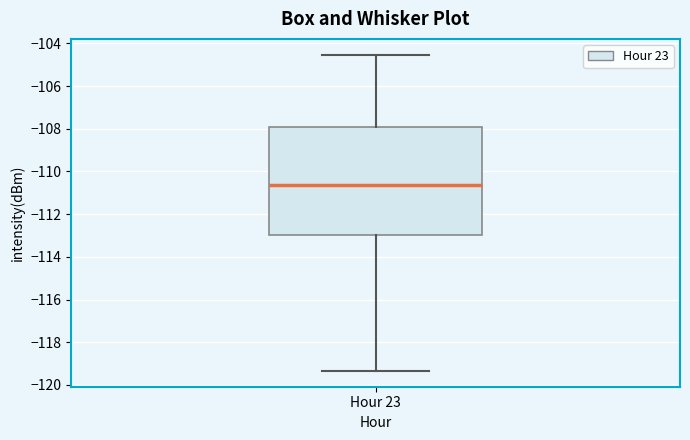

Transcribe this box plot: give where the median line is, the range the box spans, and where the two whiskers end, as read against the y-axis. The values are not printed on the chart, so give them approximately, as read against the axis.

median -110.6, box -113.0 to -108.0, whiskers -119.4 to -104.6